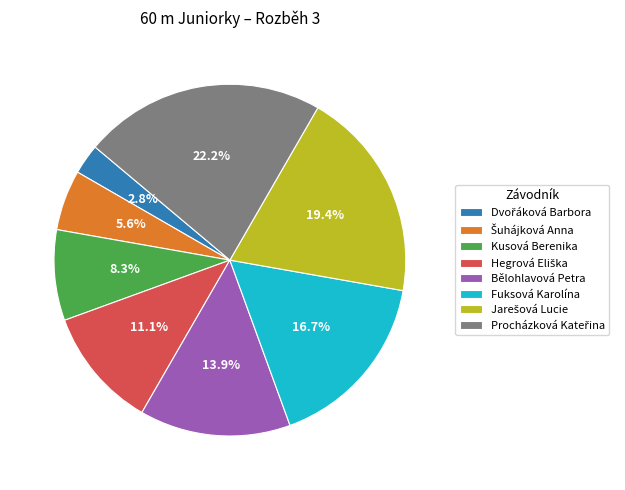

Between Fuksová Karolína and Kusová Berenika, which is larger?

Fuksová Karolína